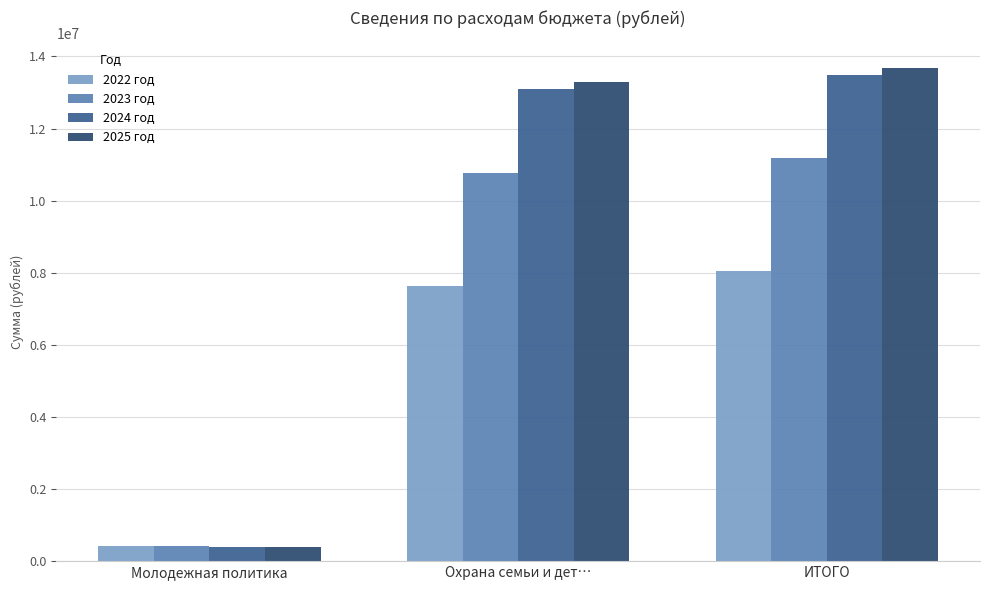

Are the bars horizontal?

No